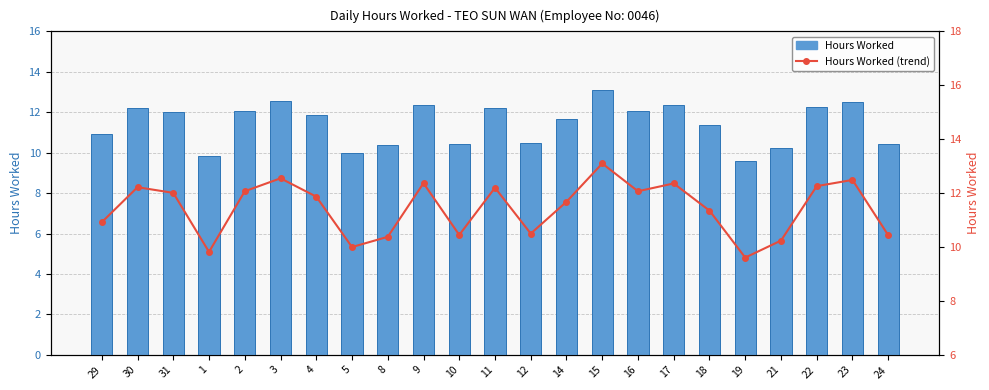

Which series has the widest spread of values?

Hours Worked